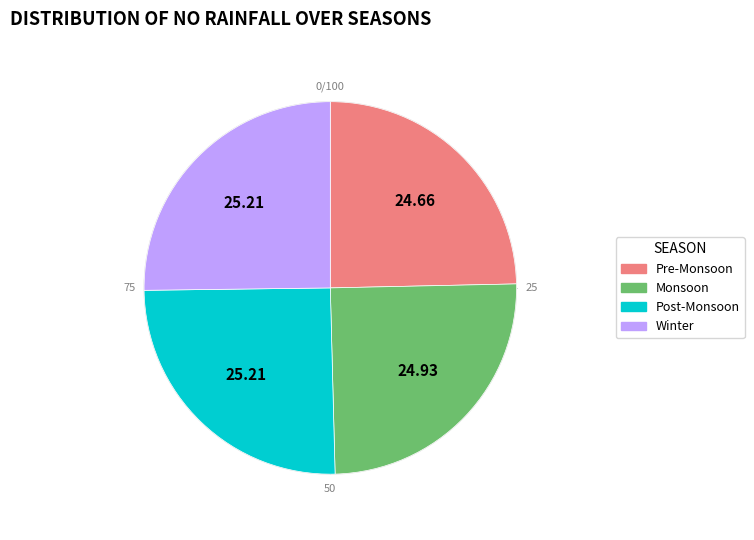

Does Septembre account for over 50% of the chart?

No